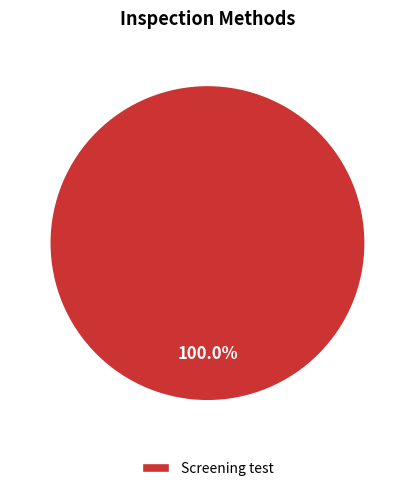

Is there a majority slice in this chart?

Yes